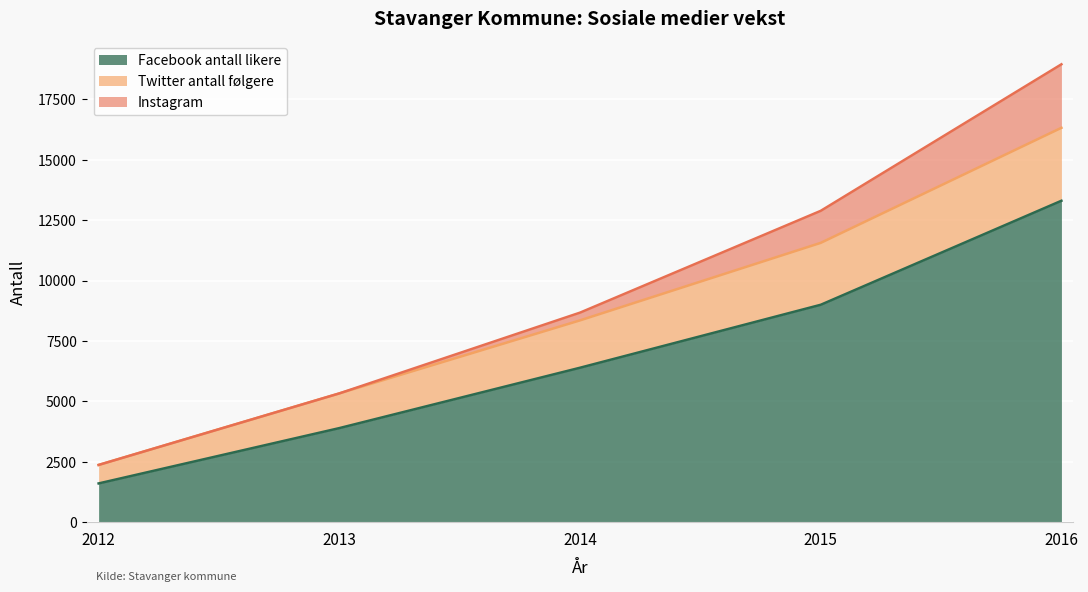

What is the total value across all series at 2015?

12887